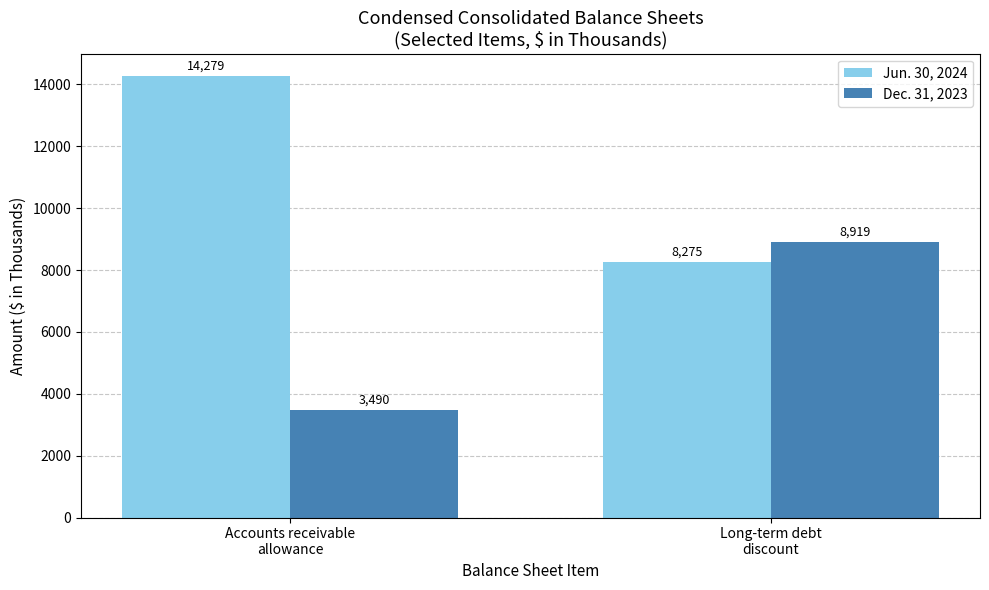

At which category is the sum across all series the highest?

Accounts receivable
allowance